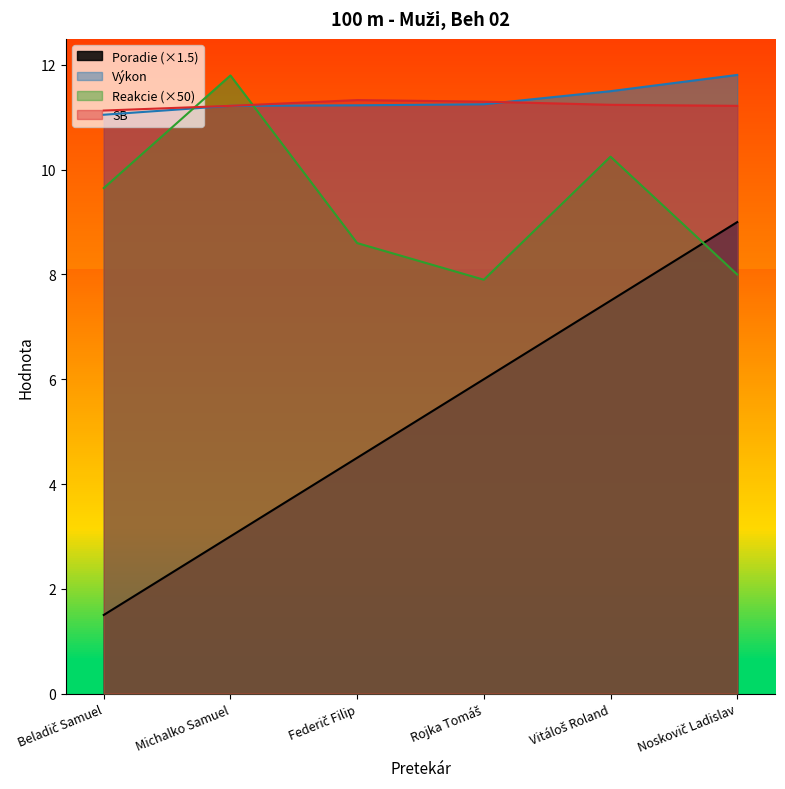

At which category is the sum across all series the highest?

Vitáloš Roland